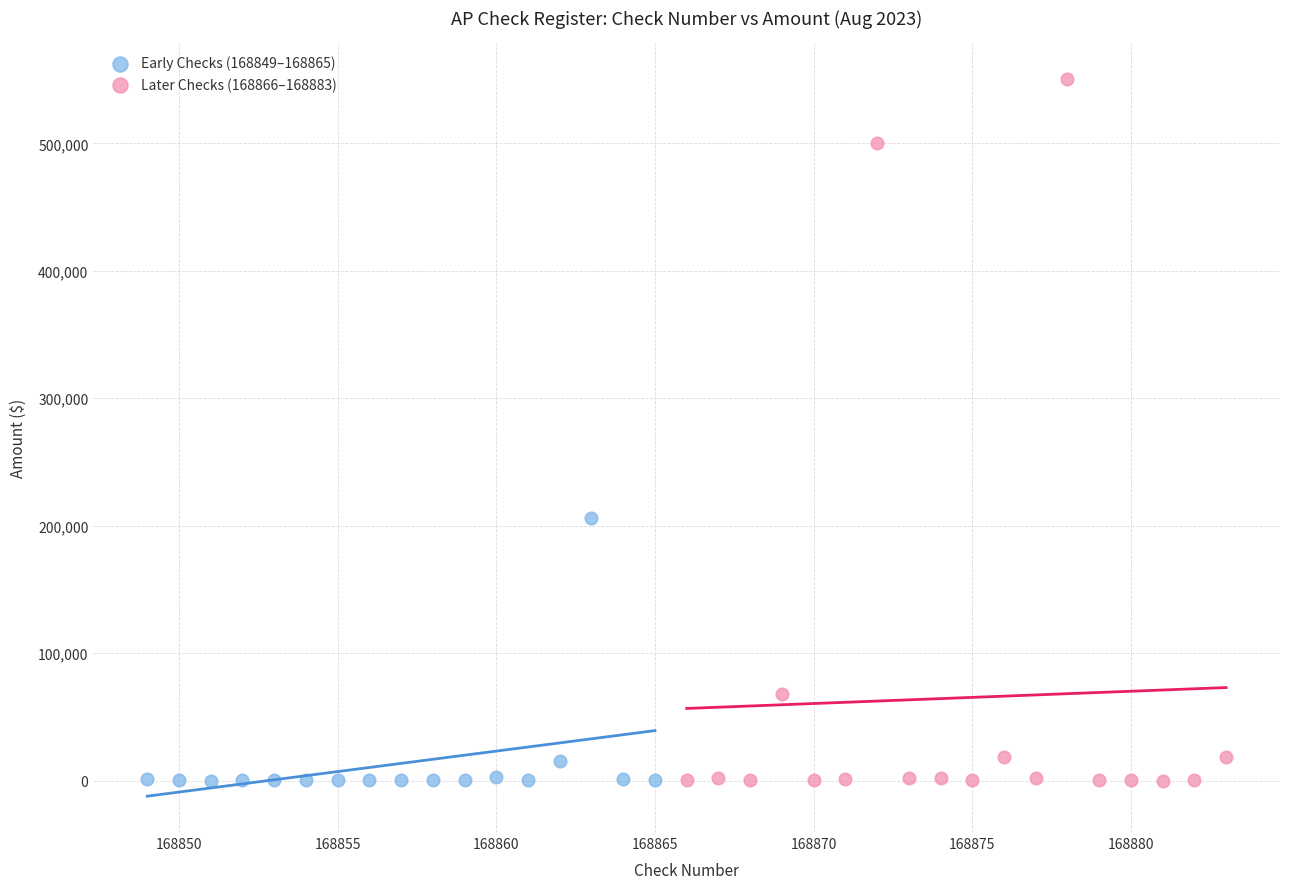

What are all the series names shown in the legend?

Early Checks (168849–168865), Later Checks (168866–168883)